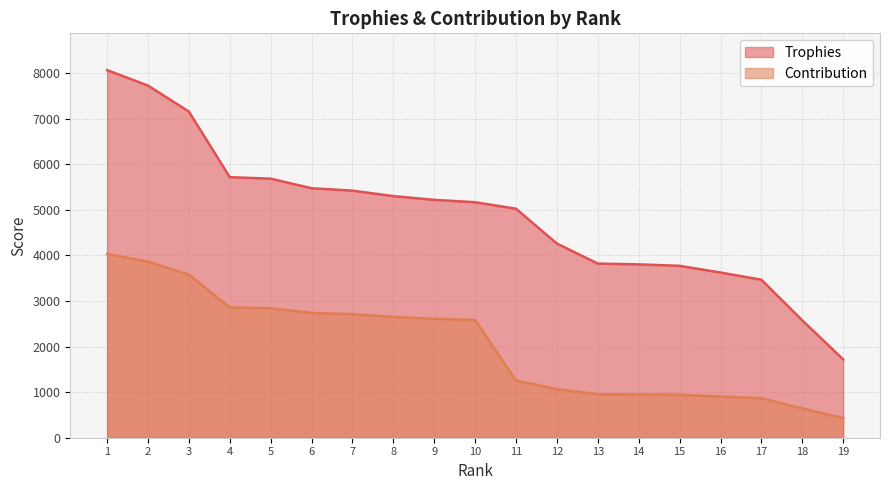

Is it true that Contribution equals 1018 at 1?

False